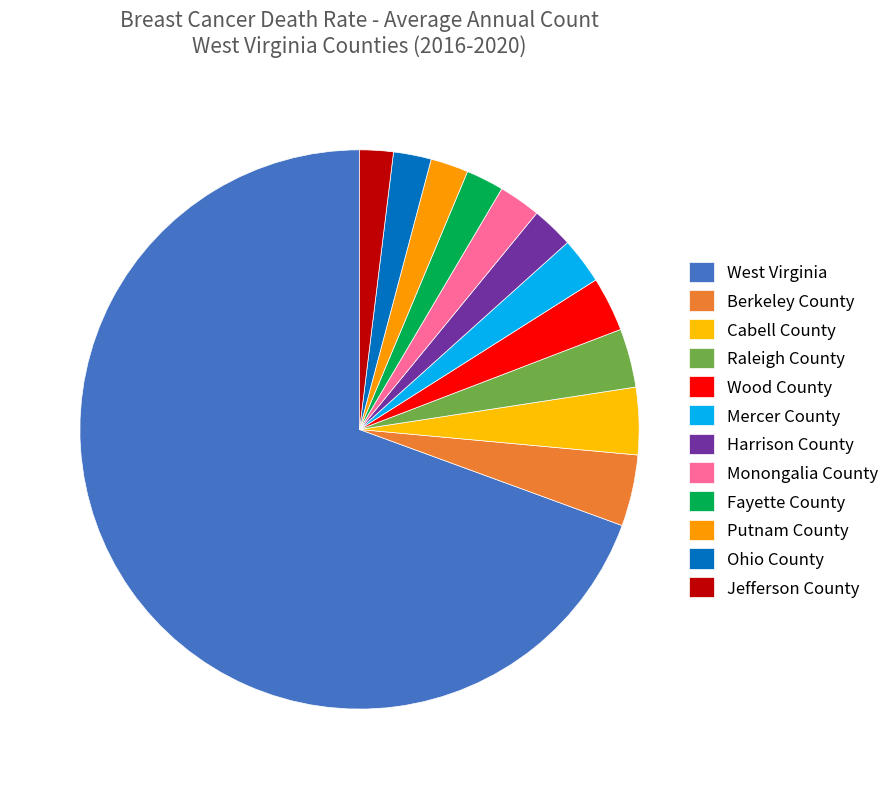

Count the number of slices in the pie.

12